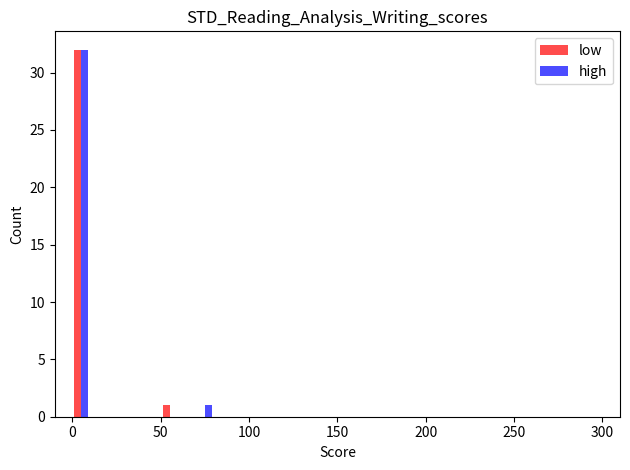

What is the maximum value for low?

32